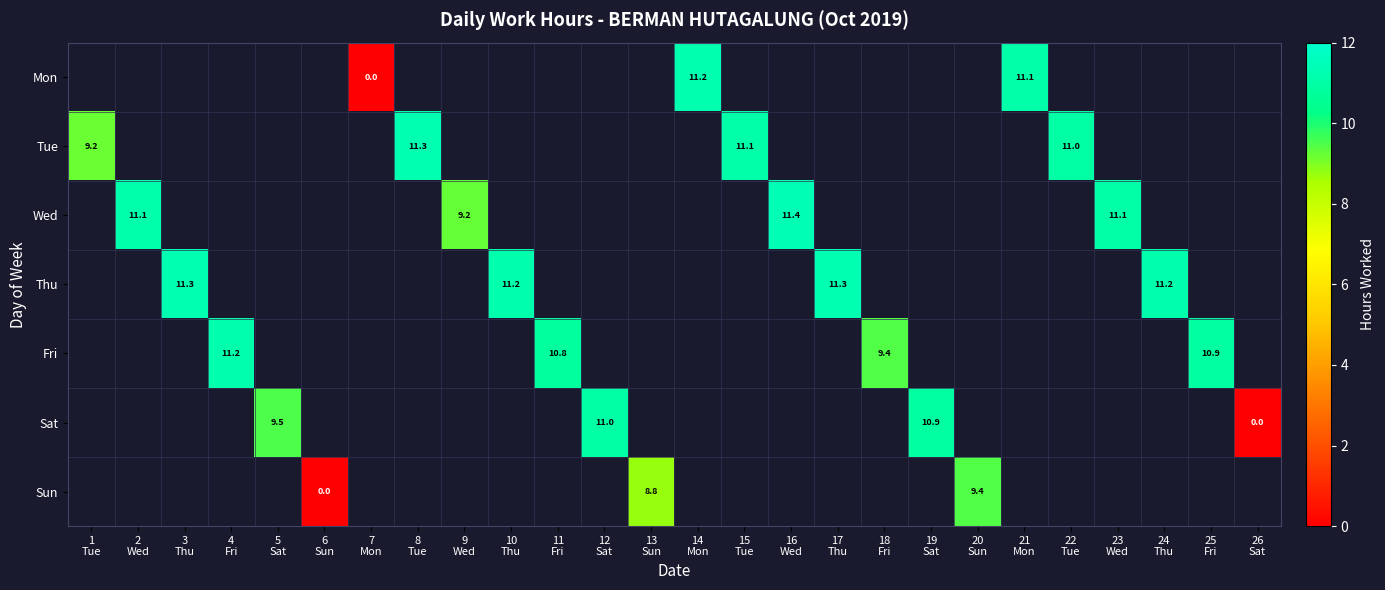

Which category has the lowest value in the Mon series?

1 Tue